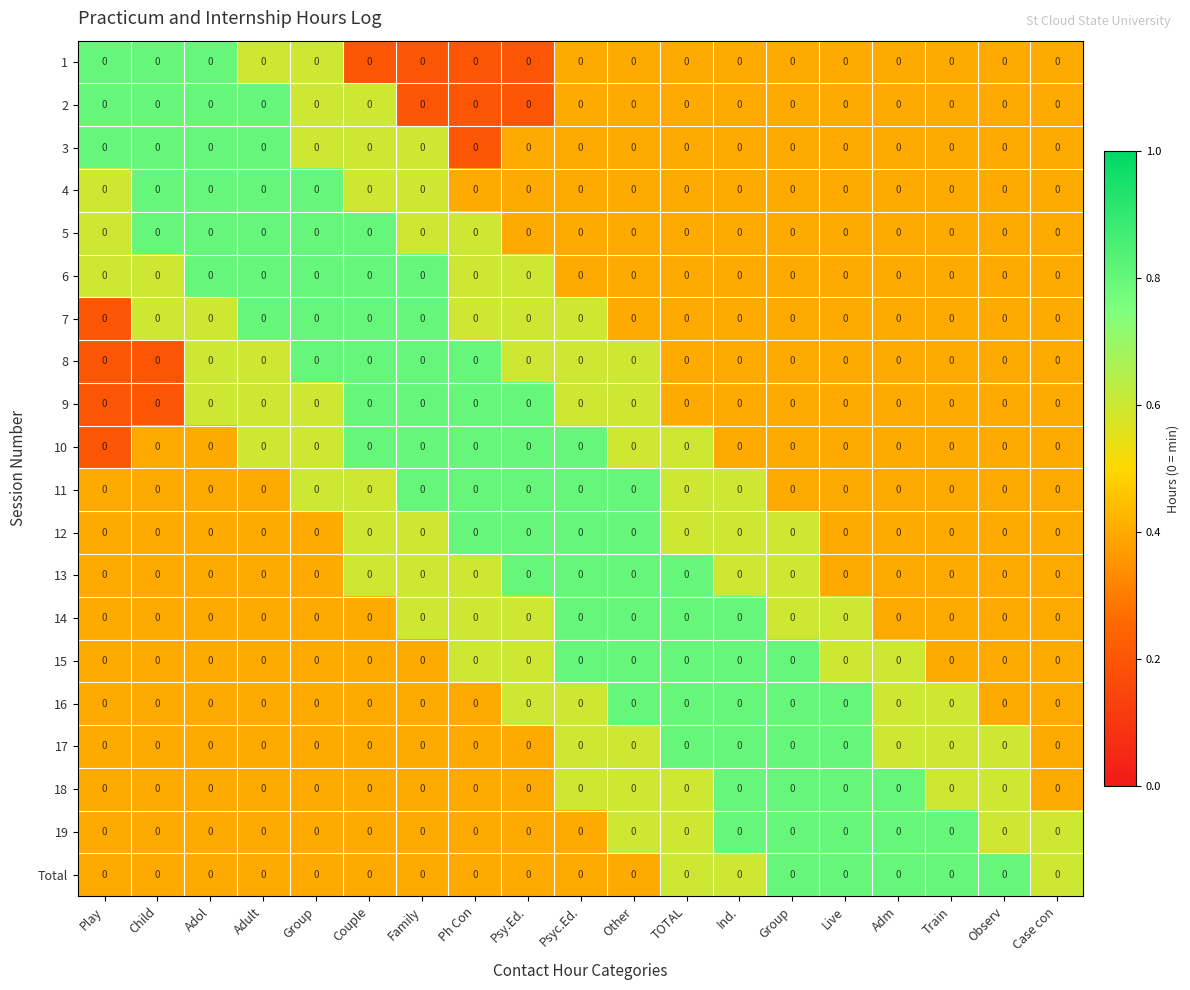

Between Psyc.Ed. and Train, which is larger?

Psyc.Ed.